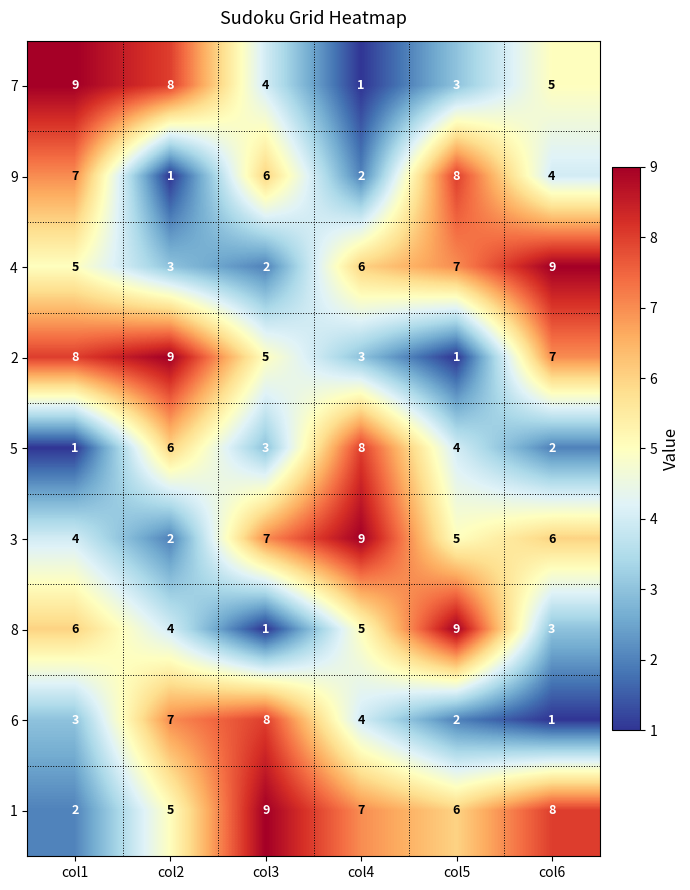

Is it true that 4 equals 8 at col4?

False